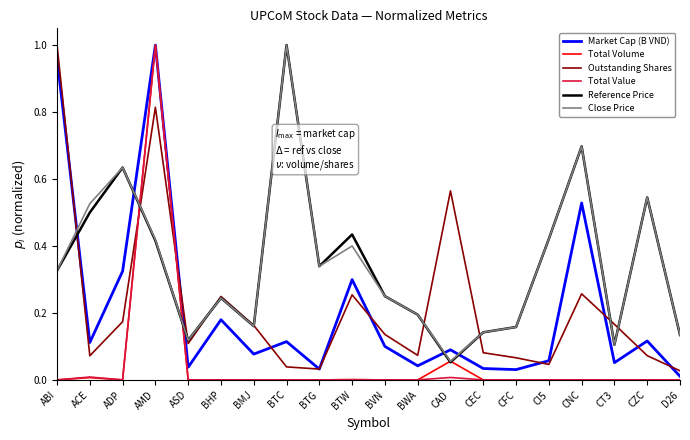

True or false: Total Value and Outstanding Shares cross at least once.

True